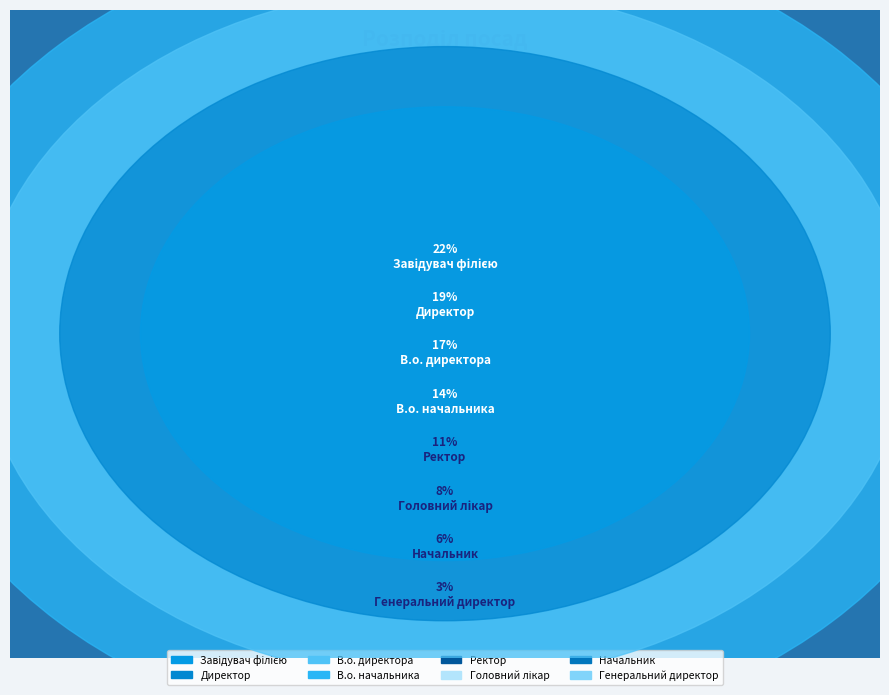

Which slice is the smallest?

Генеральний директор